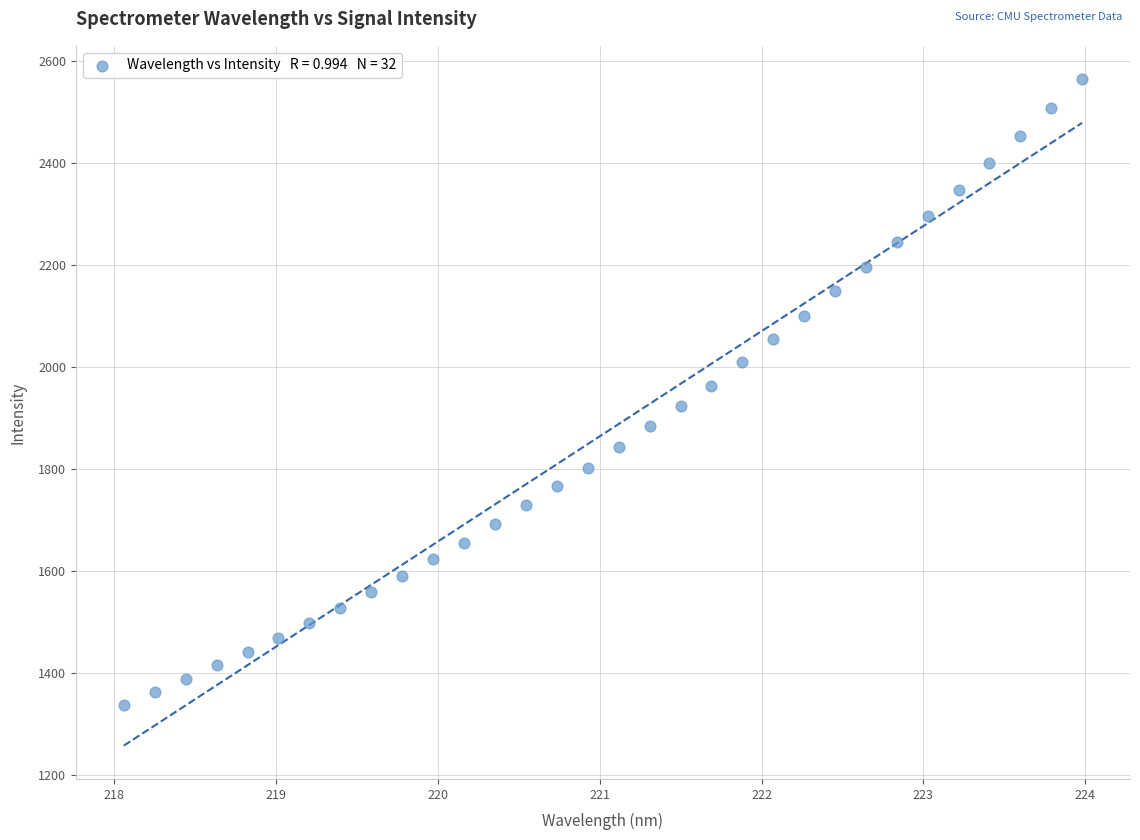

What is the range of X values (max minus min)?

5.9